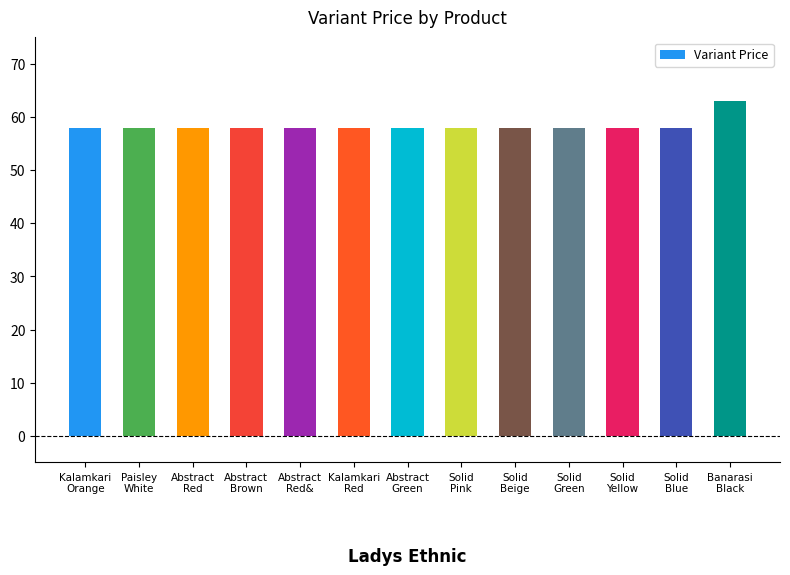

What is the minimum value shown in the chart?

58